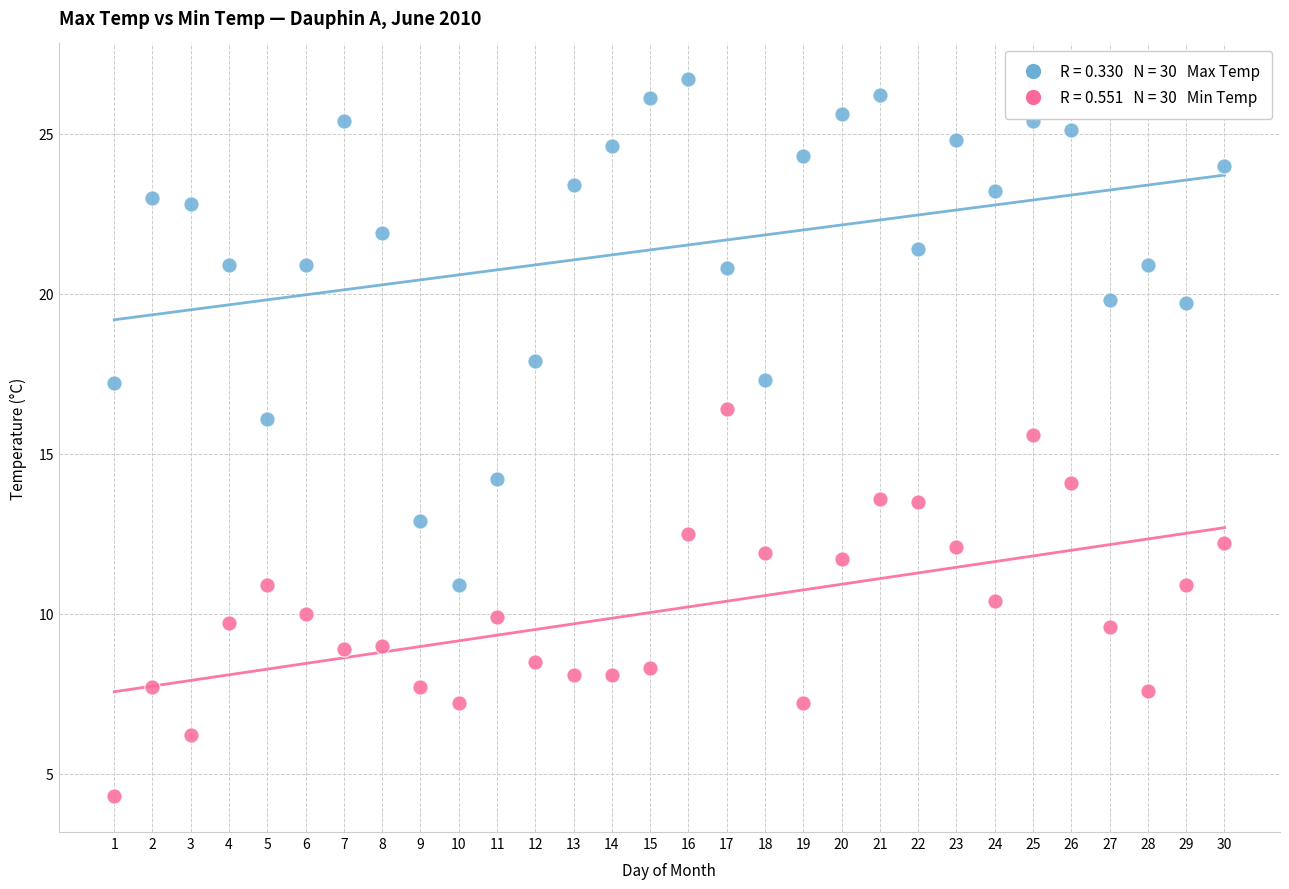

Across all data points, what is the range of Y values (max minus min)?

22.4